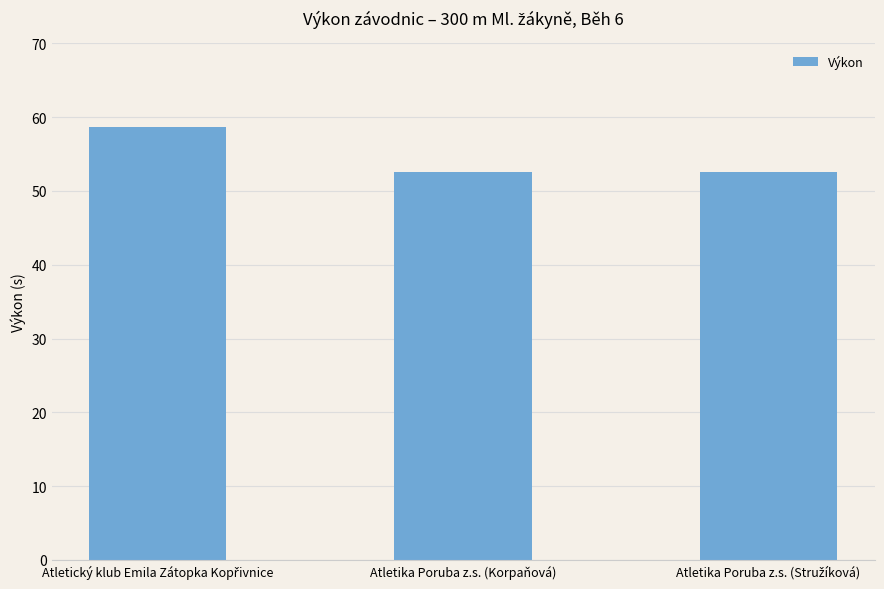

What is the label of the 2nd bar from the right?

Atletika Poruba z.s. (Korpaňová)